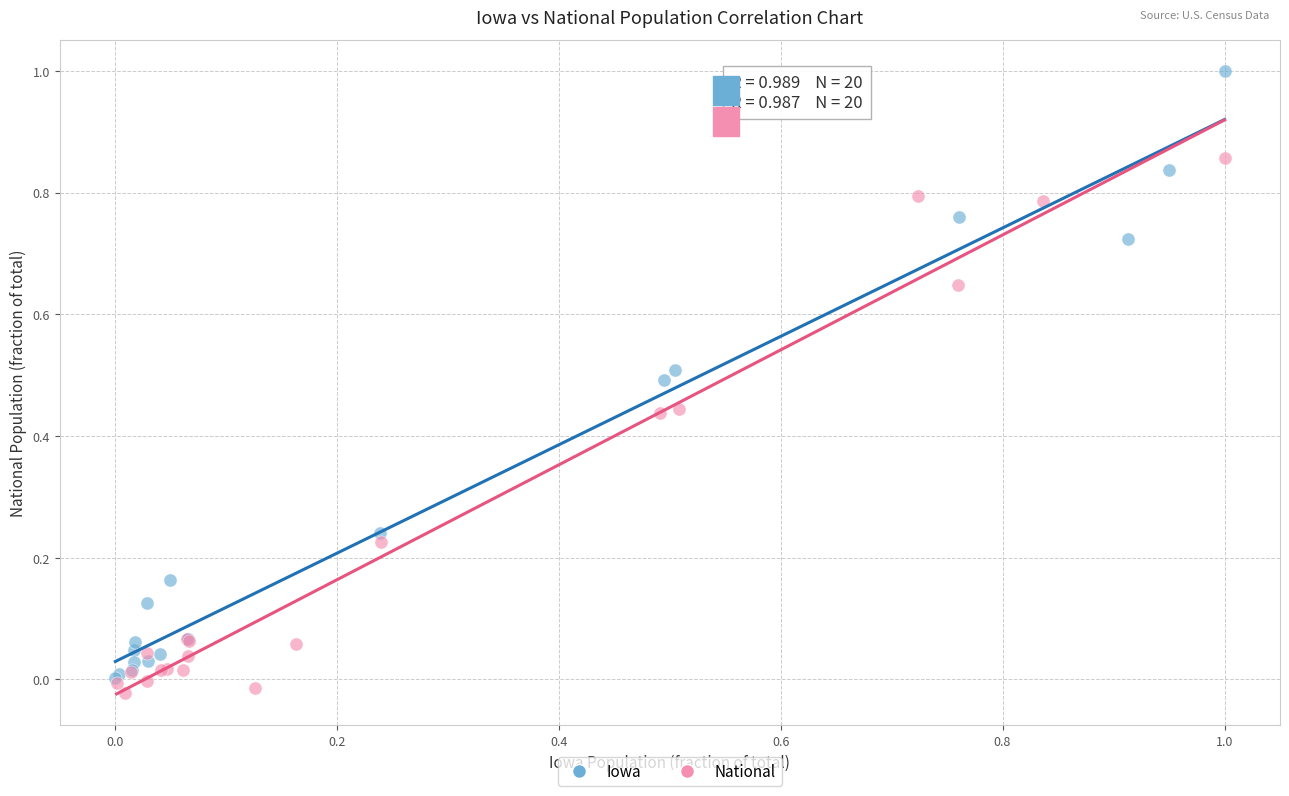

What are all the series names shown in the legend?

Iowa, National